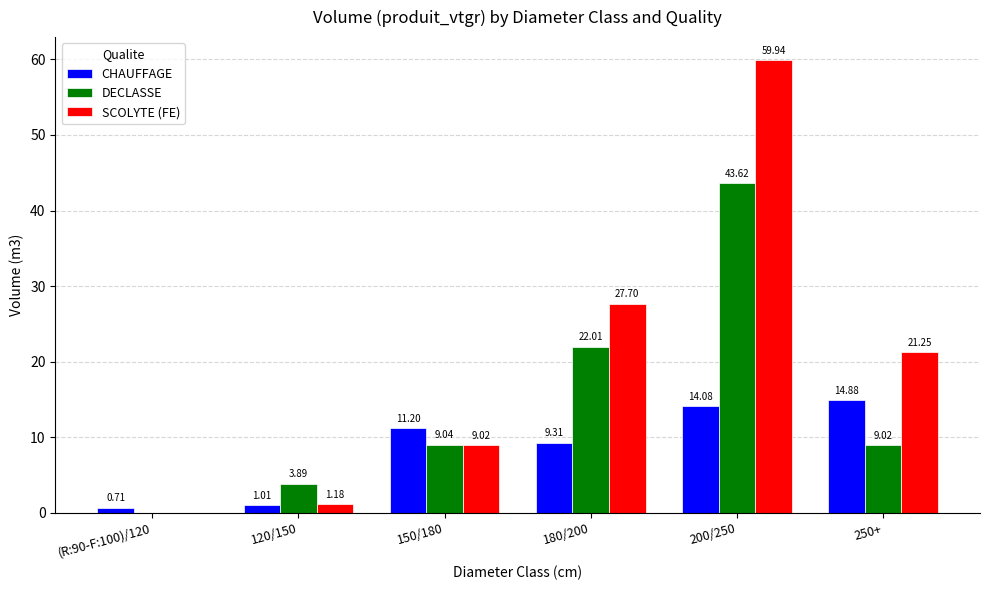

What are all the series names shown in the legend?

CHAUFFAGE, DECLASSE, SCOLYTE (FE)